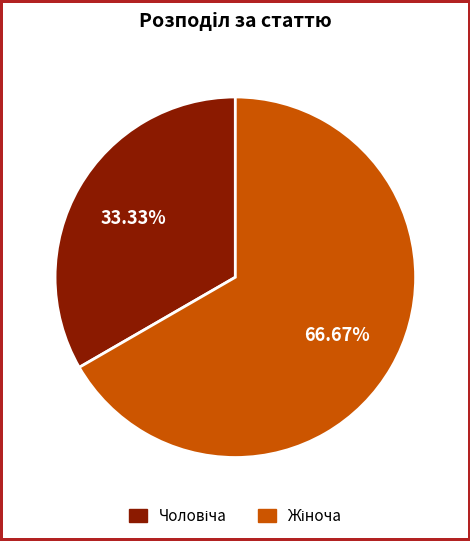

Is there a majority slice in this chart?

Yes